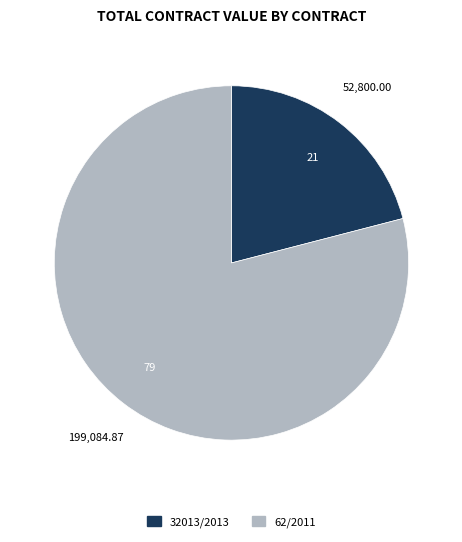

Is there a majority slice in this chart?

Yes